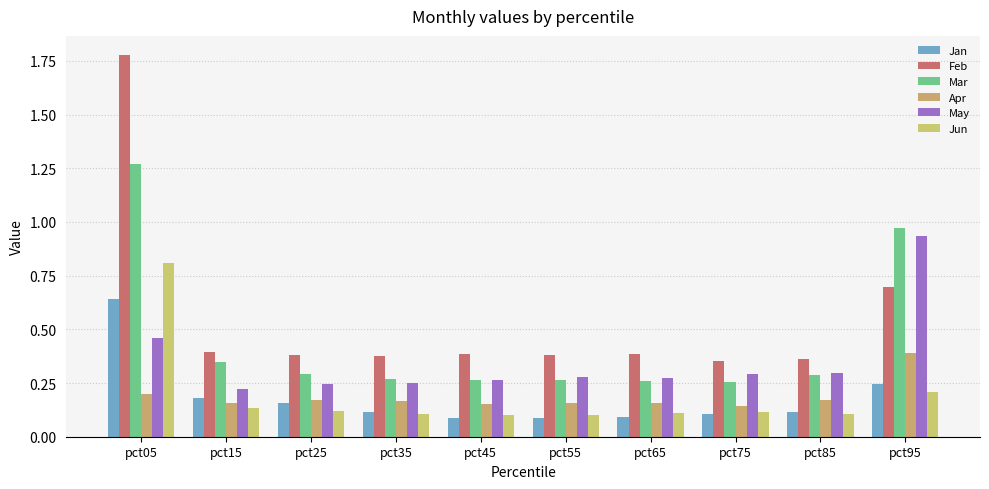

What is the approximate value of Jan at pct75?

0.1